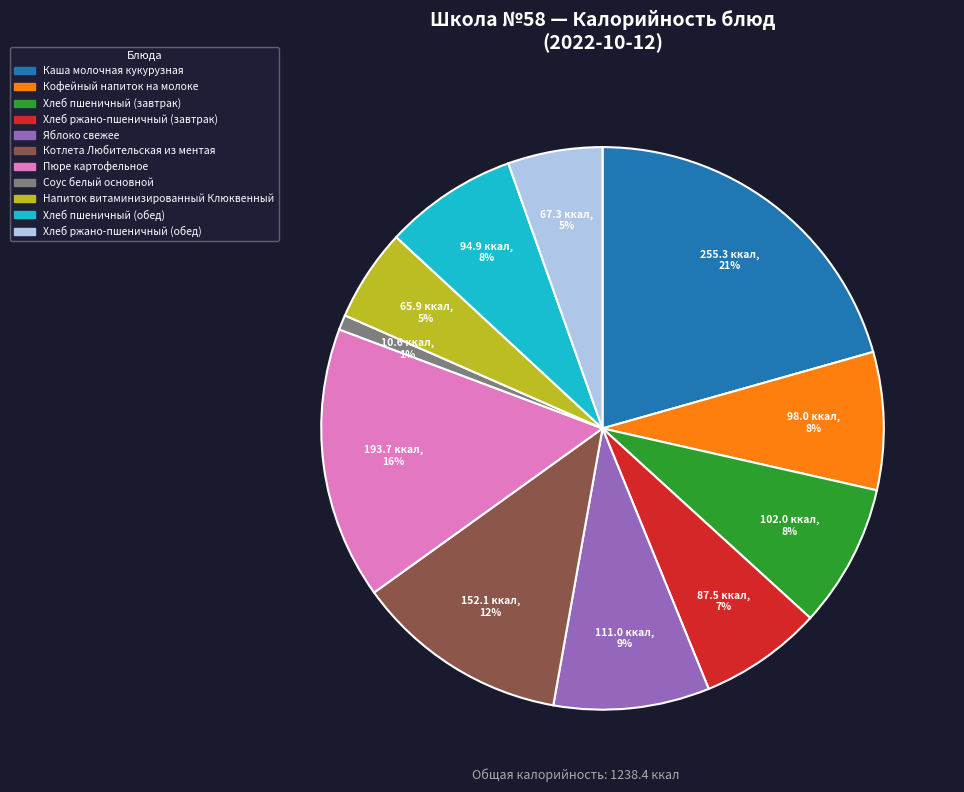

To the nearest percent, what portion does Хлеб ржано-пшеничный (завтрак) represent?

7%